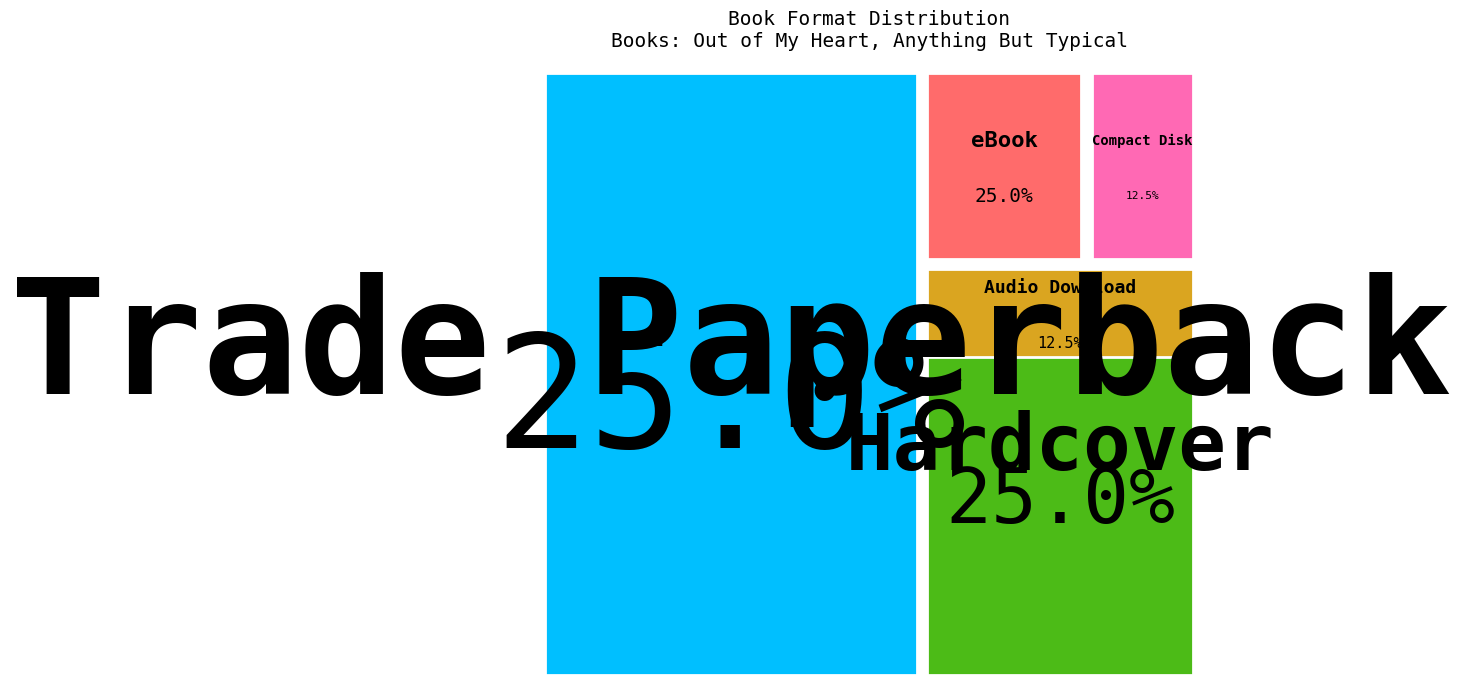

Is it true that Audio Download is 31% of the pie?

False